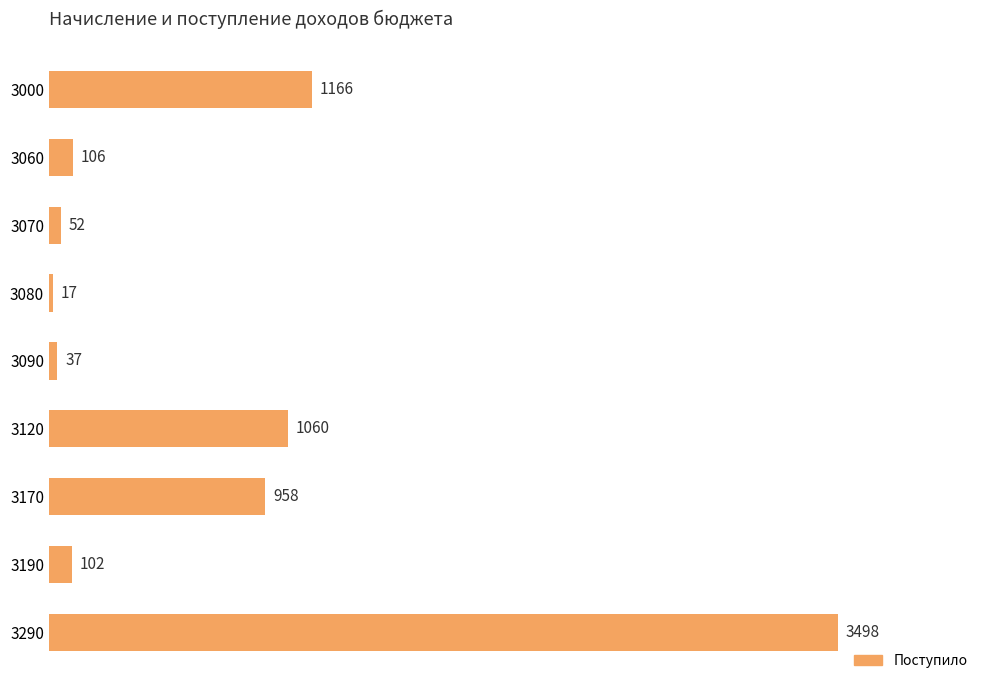

The value at 3170 is 1445. True or false?

False